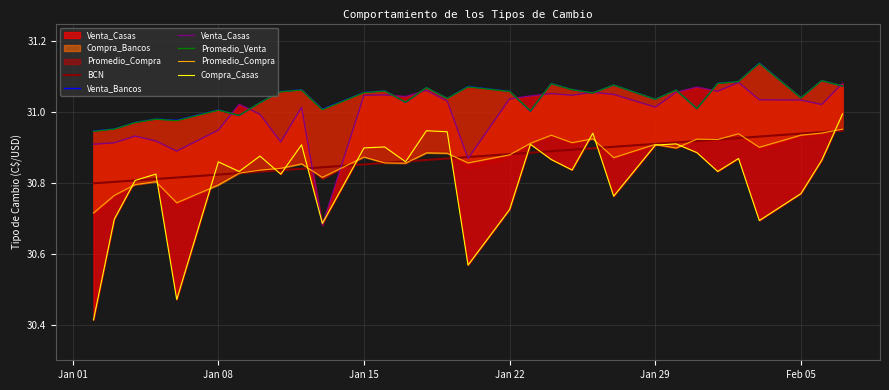

How many lines are shown in the chart?

6